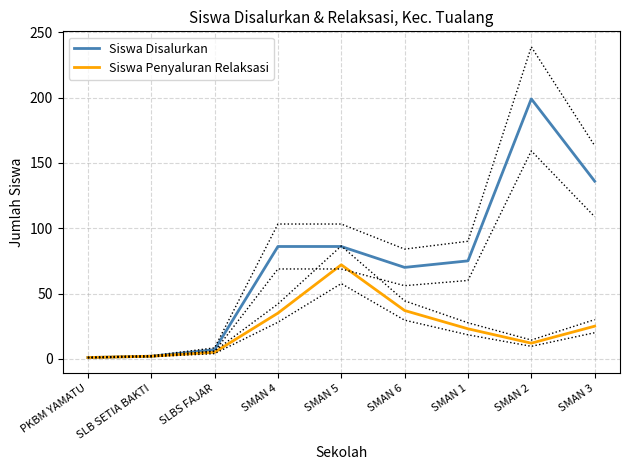

Rank the series by their maximum value, from lowest to highest.

Siswa Penyaluran Relaksasi, Siswa Disalurkan